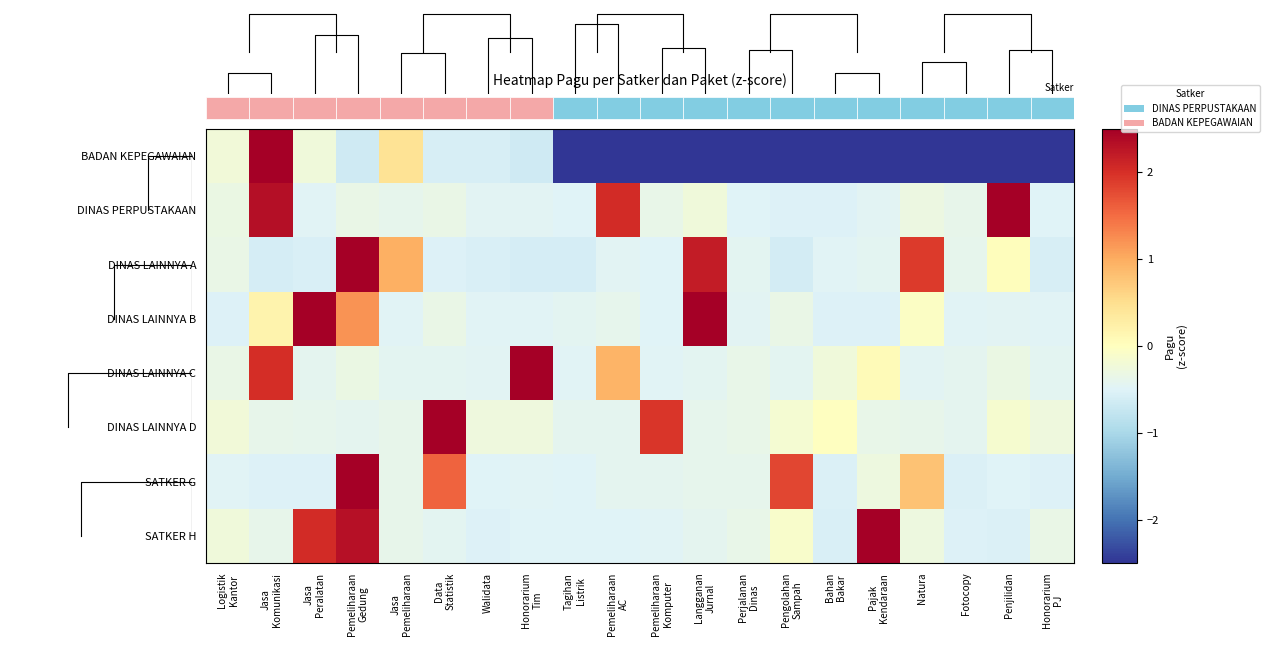

What value does the DINAS LAINNYA A series have at Walidata?

-0.6